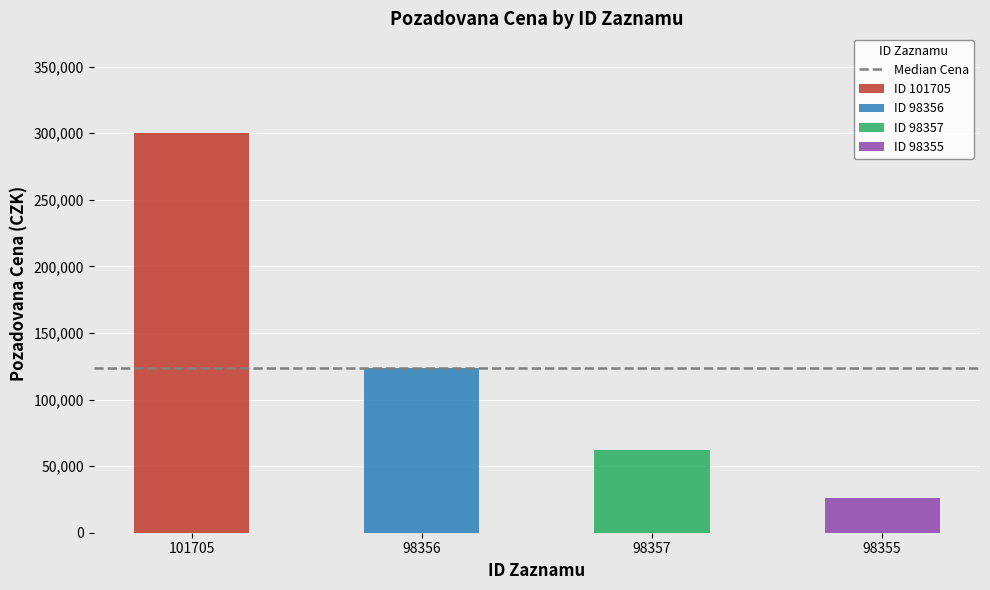

What is the change in value from 101705 to 98356?

-176100